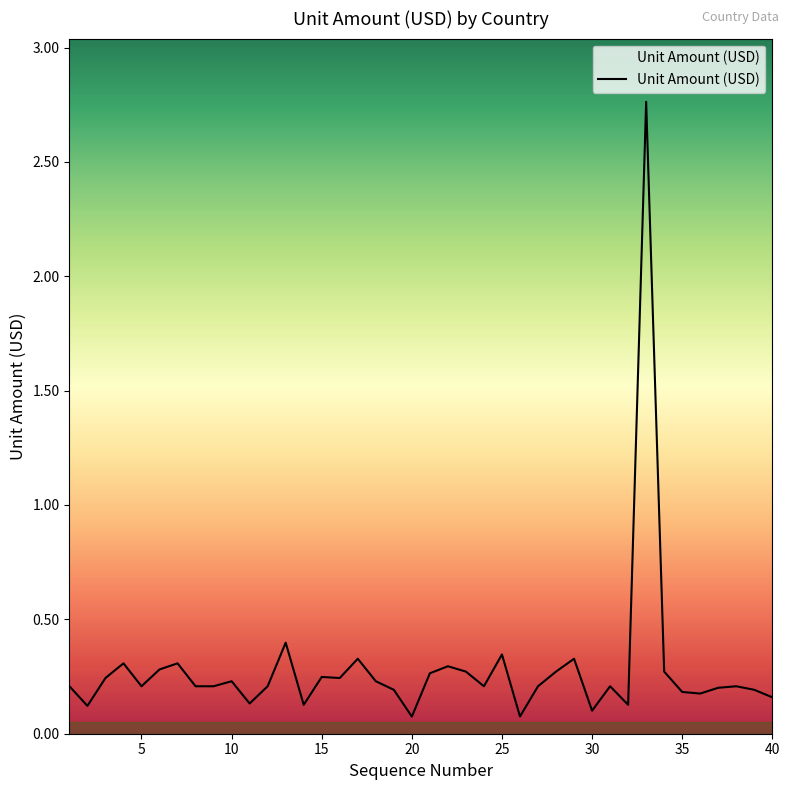

What is the difference between the maximum and minimum values?

2.7